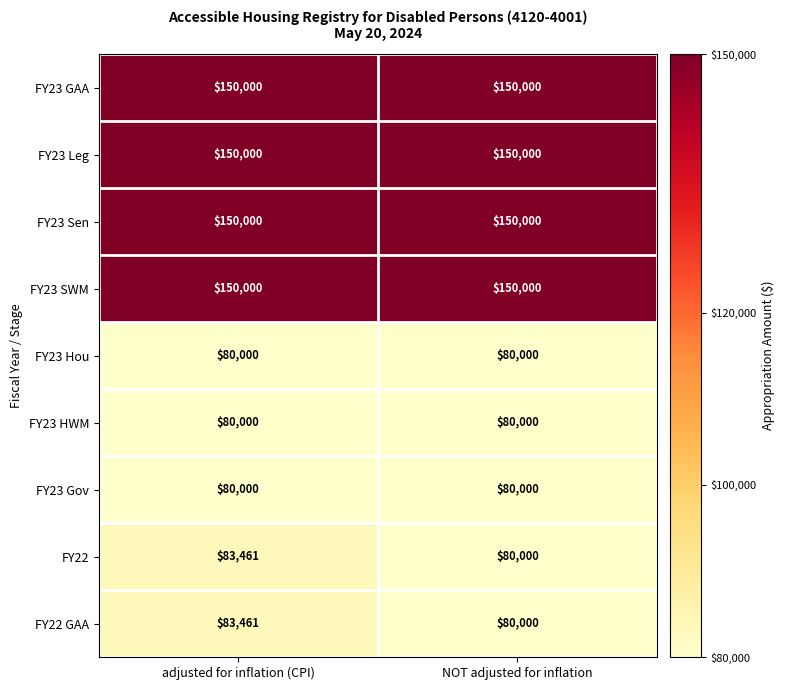

The value of FY23 SWM at adjusted for inflation (CPI) is 251892. True or false?

False